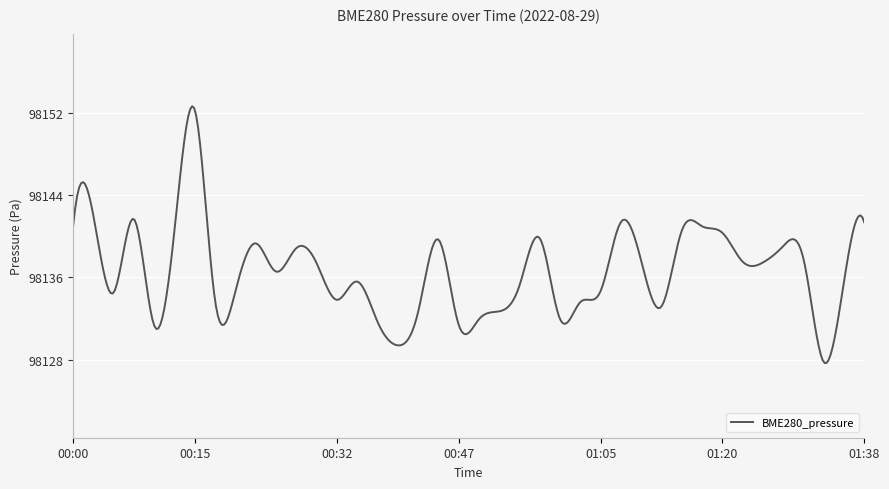

What is the minimum value shown in the chart?

98127.7